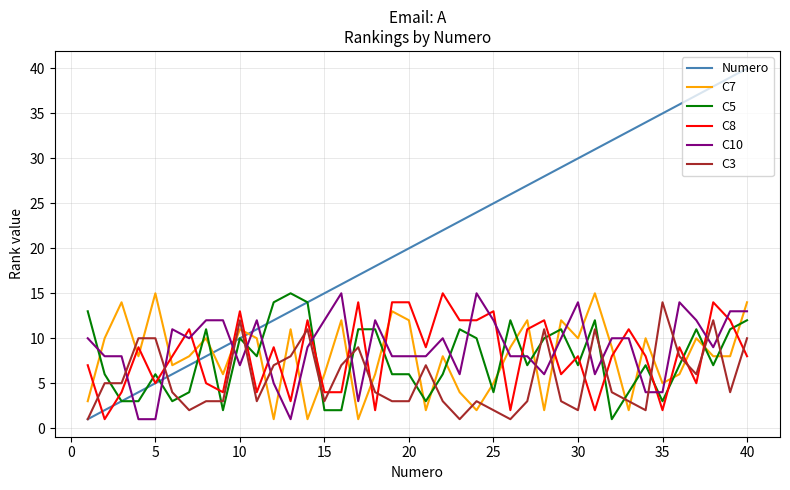

Which series has the largest total across all categories?

Numero